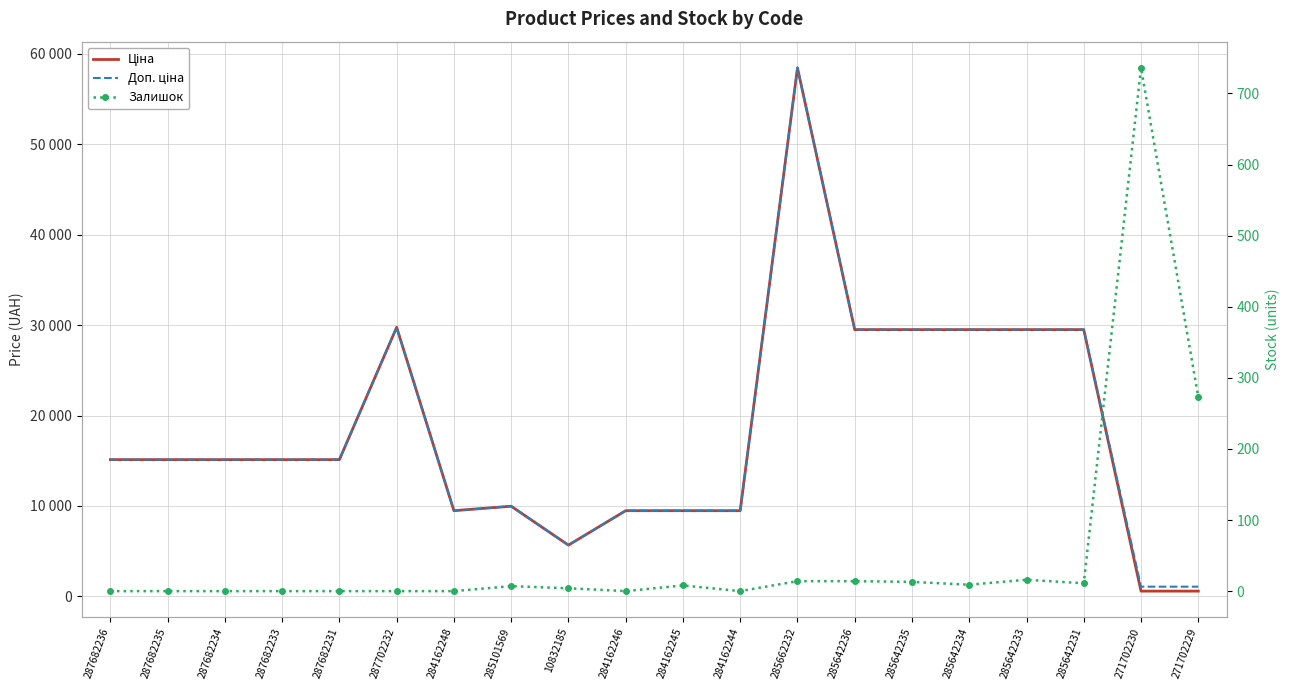

Which series has the largest total across all categories?

Доп. ціна